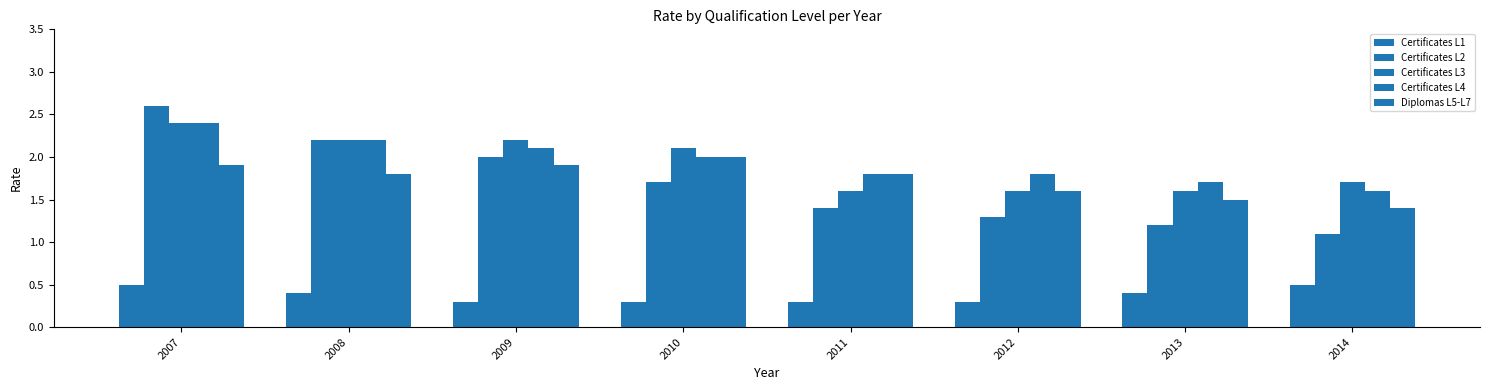

Does the chart contain stacked bars?

No